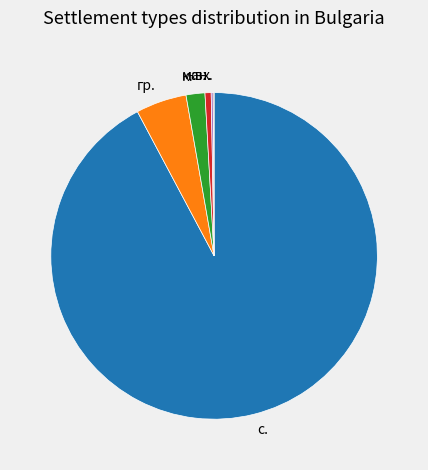

What is the largest slice in the pie chart?

с.